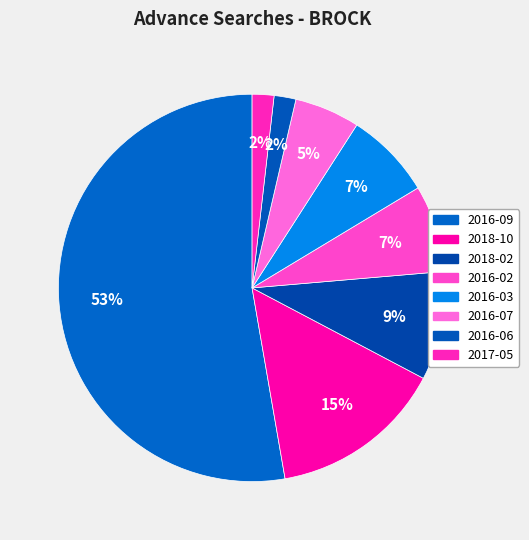

How many slices are in this pie chart?

8